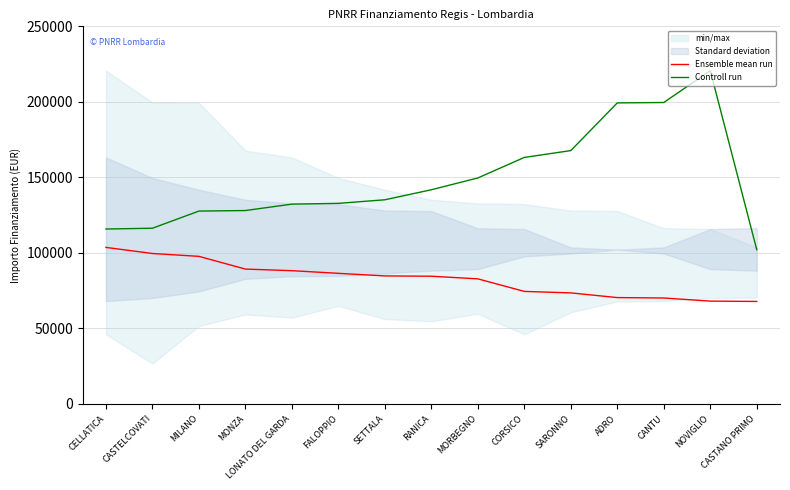

Is it true that Ensemble mean run equals 97694.9 at MILANO?

True